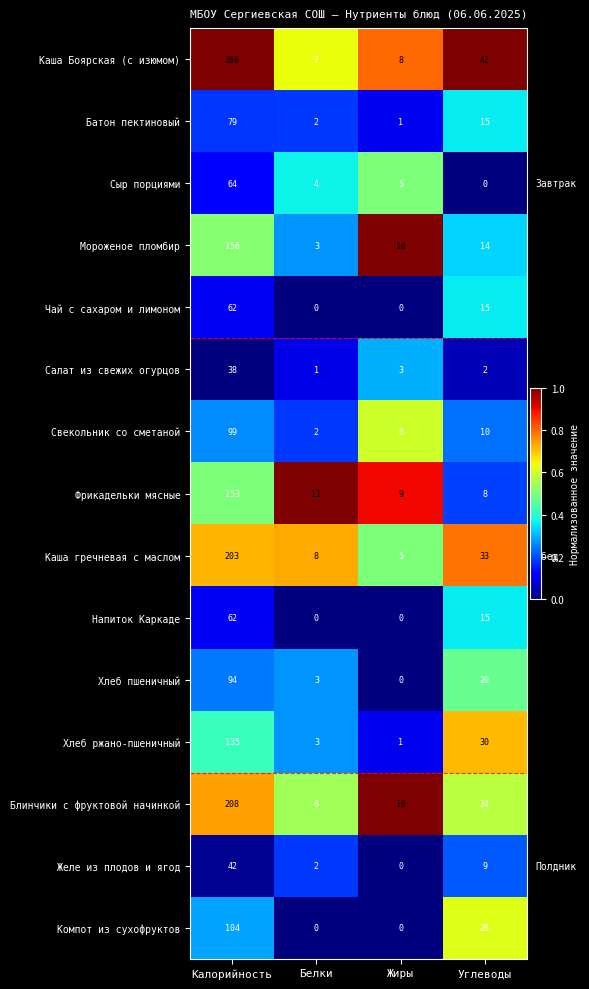

Where does the Батон пектиновый series first go above 15?

Калорийность